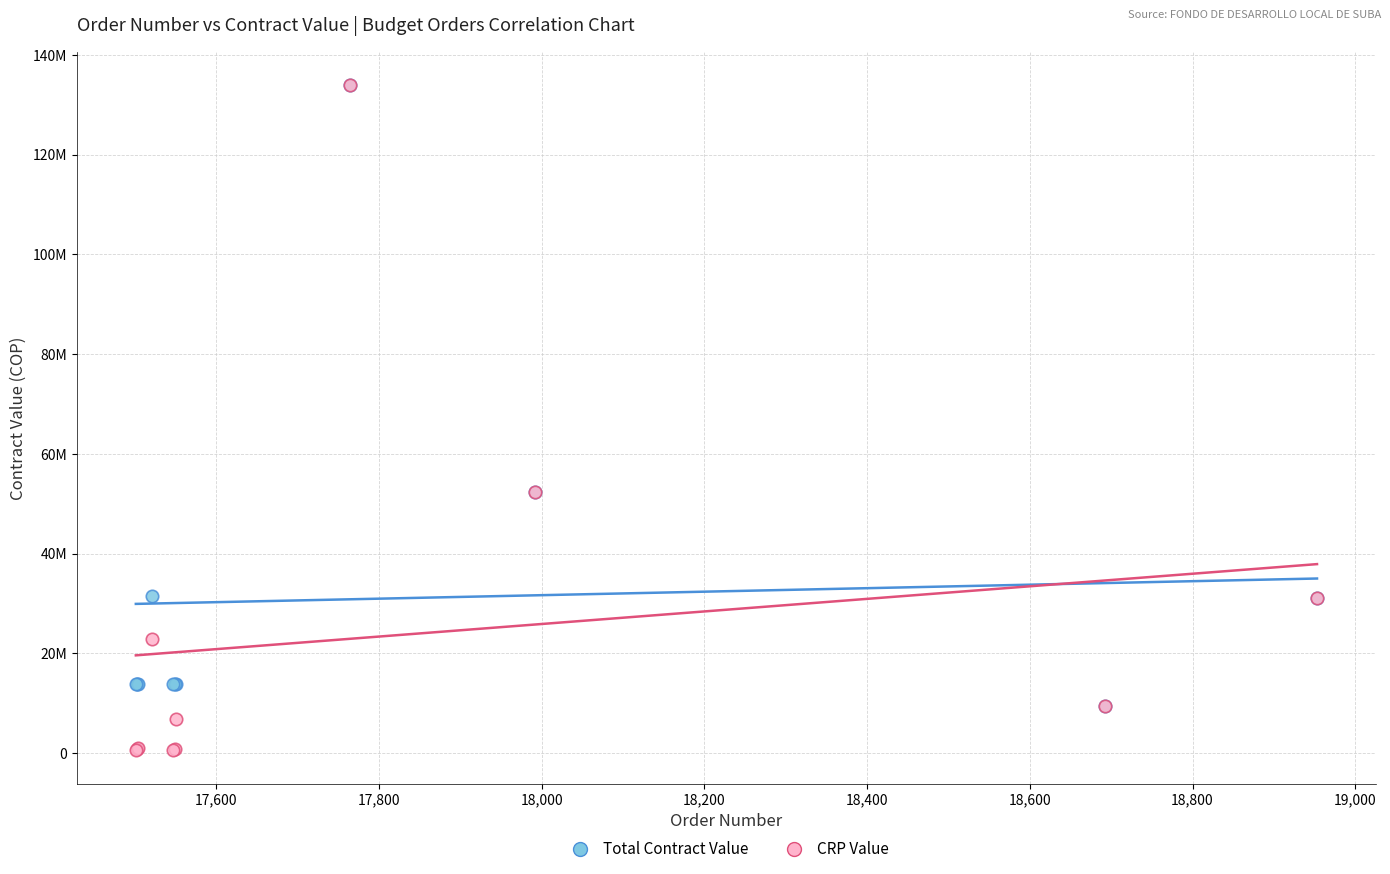

Which series reaches the minimum Y coordinate?

CRP Value